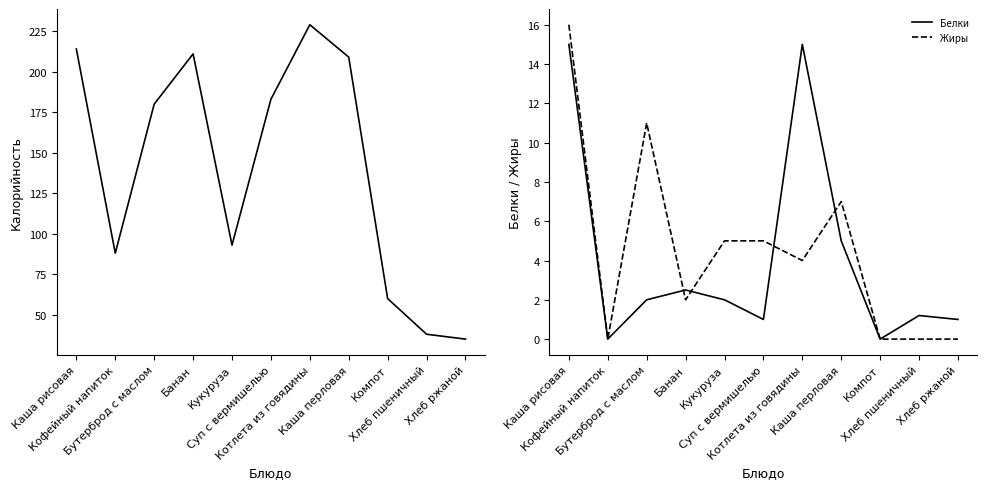

At which category is the sum across all series the highest?

Котлета из говядины